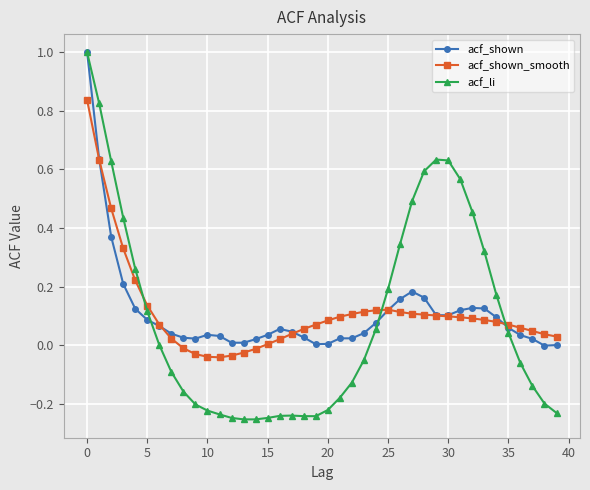

Which series has the largest range (max minus min)?

acf_li